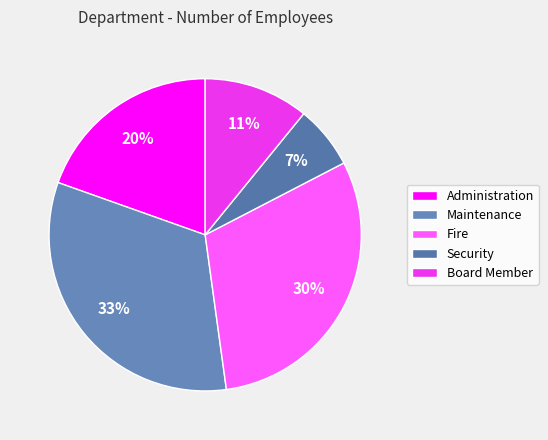

Which slice is the largest?

Maintenance